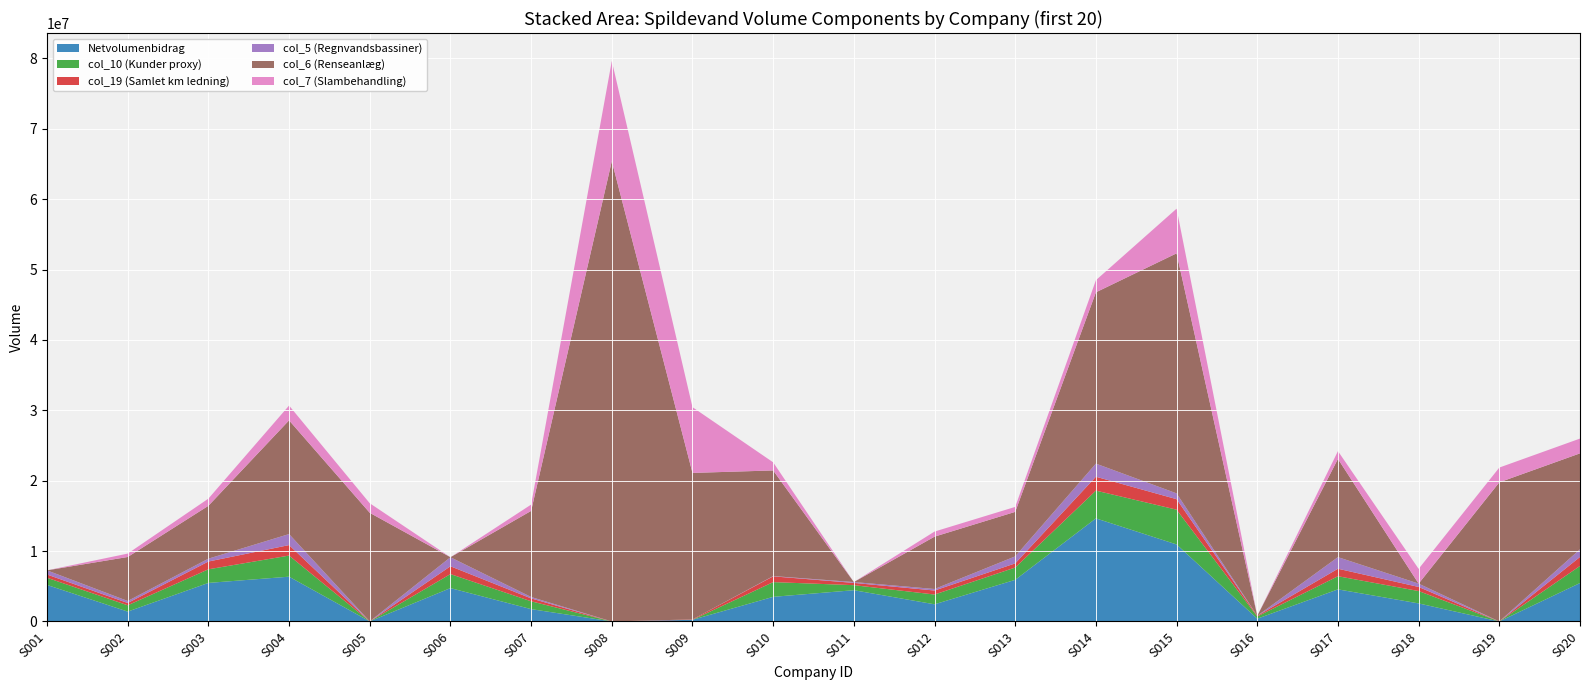

Reading left to right, transcribe all the data shown in this chart.

Netvolumenbidrag: 5189333.0	1403512.0	5477855.0	6362873.0	8558.0	4741132.0	1754390.0	0.0	235345.0	3500222.0	4441771.0	2439030.0	5915500.0	14648863.0	10943042.0	393668.0	4561414.0	2564629.0	0.0	5460004.0
col_10 (Kunder proxy): 1021605.6	895007.2	1932679.2	3001276.0	241.6	1993200.0	1111601.6	0.0	1208.0	2091048.0	715377.6	1388716.8	1746526.4	3943636.8	4940478.4	318549.6	1865393.6	1759210.4	0.0	2428684.0
col_19 (Samlet km ledning): 458000.0	328000.0	1106000.0	1487000.0	2000.0	1108000.0	410000.0	0.0	55000.0	818000.0	322000.0	570000.0	589000.0	1972000.0	1493000.0	92000.0	1066000.0	580000.0	0.0	1276000.0
col_5 (Regnvandsbassiner): 595012.0	283983.0	405690.0	1568668.0	0.0	1284685.0	202845.0	0.0	0.0	40569.0	121707.0	216368.0	1000702.0	1866174.0	824903.0	0.0	1649806.0	473305.0	0.0	1095363.0
col_6 (Renseanlæg): 0.0	6250159.0	7512539.0	16155065.0	15426654.0	0.0	12231259.0	65400463.0	20815535.0	15008771.0	0.0	7437305.0	6322409.0	24336033.0	34104067.0	0.0	13952948.0	0.0	19768001.0	13626234.0
col_7 (Slambehandling): 0.0	483806.0	1018252.0	2101876.0	1357503.0	0.0	897480.0	14227640.0	9340440.0	1152039.0	0.0	724143.0	704949.0	1723427.0	6346900.0	0.0	1108919.0	2099574.0	2099574.0	2099804.0